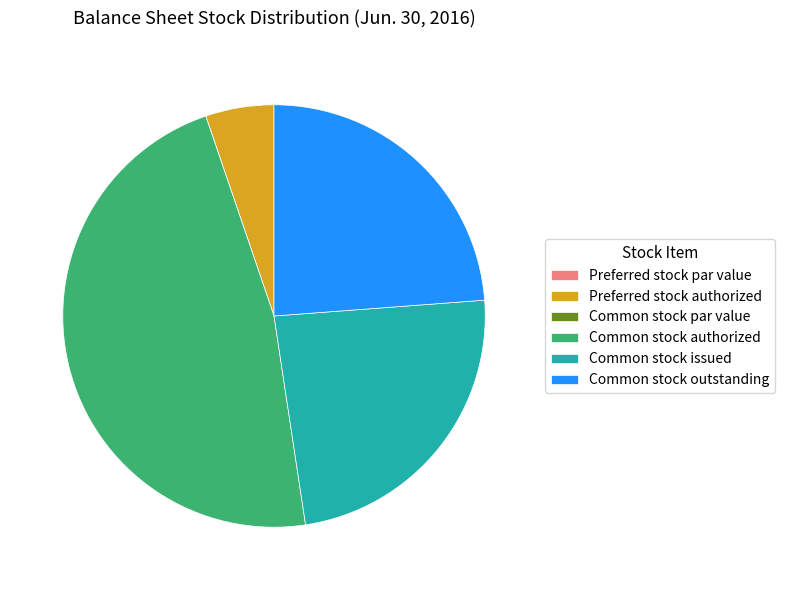

Is there any slice that represents more than half of the pie?

No